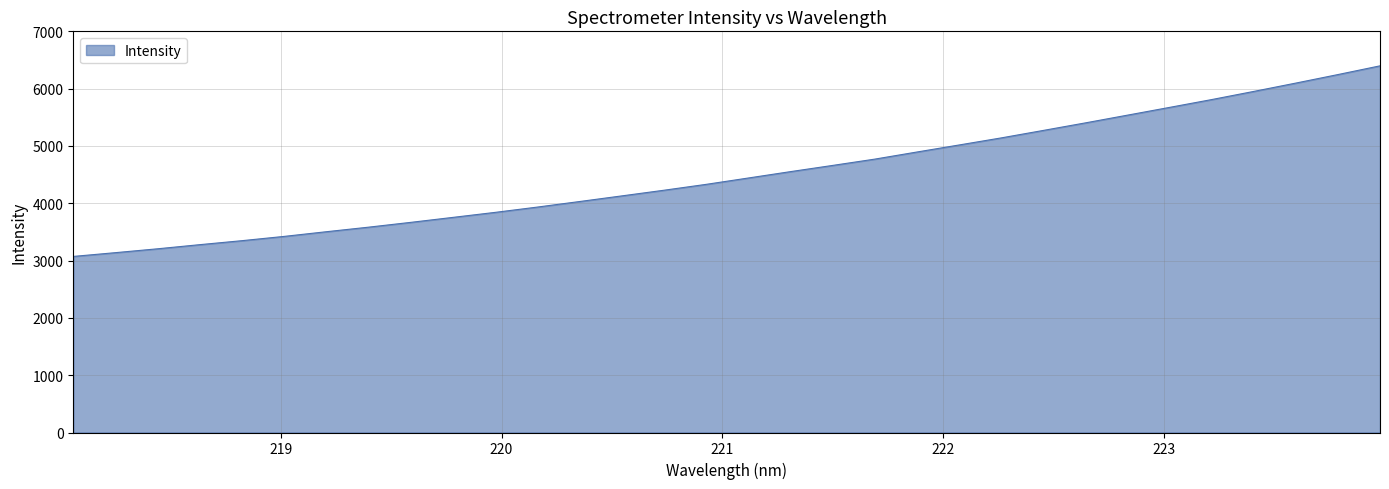

What is the maximum value shown in the chart?

6398.0